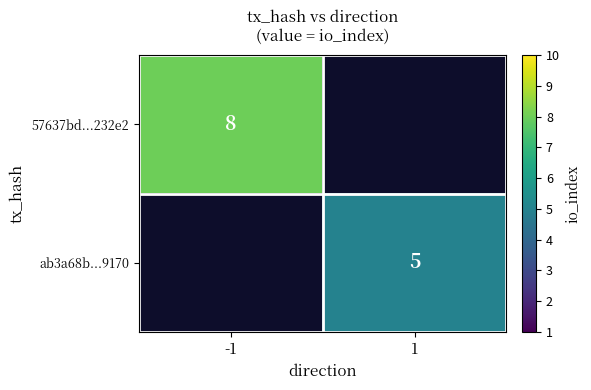

What is the minimum value shown in the chart?

5.0